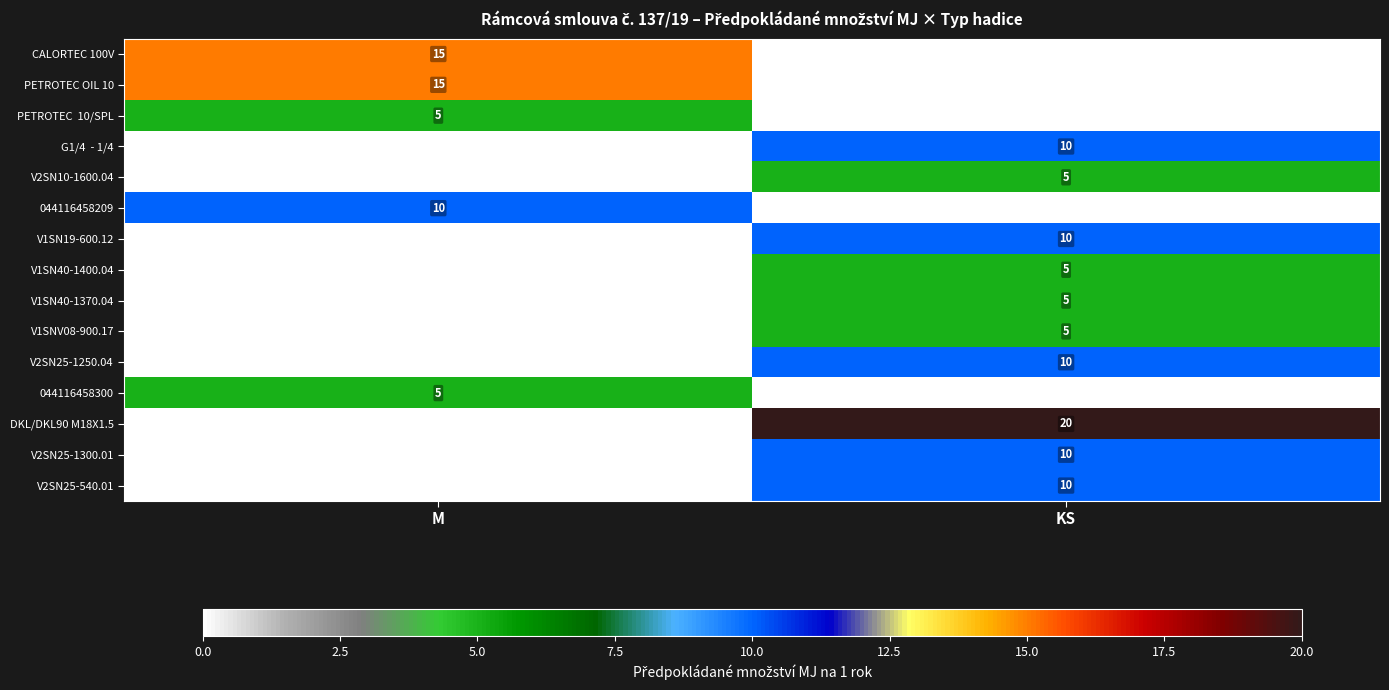

True or false: 044116458209 has a value of 4 at M.

False